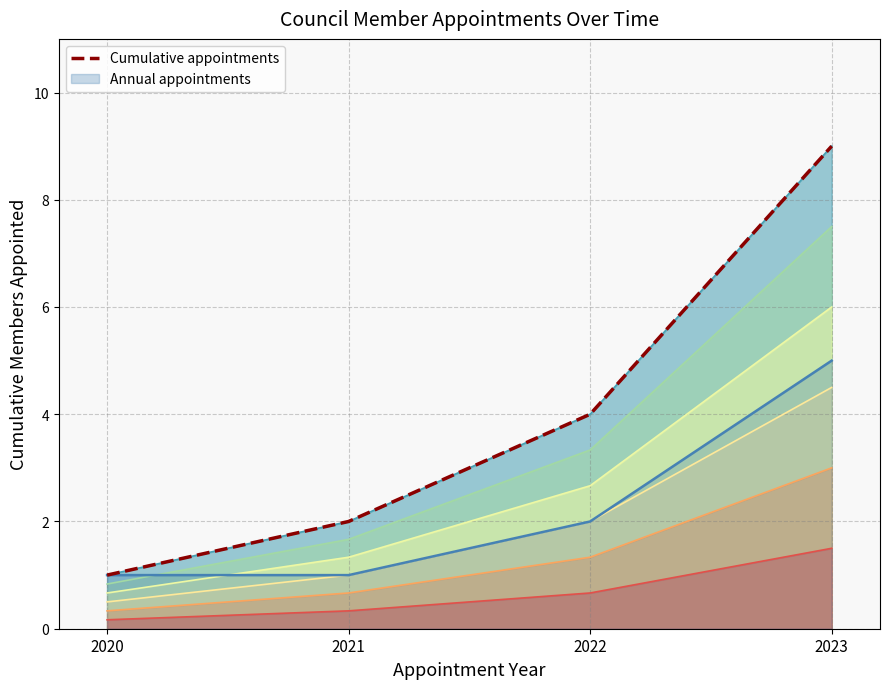

What is the sum of the values at 2020 and 2022?

5